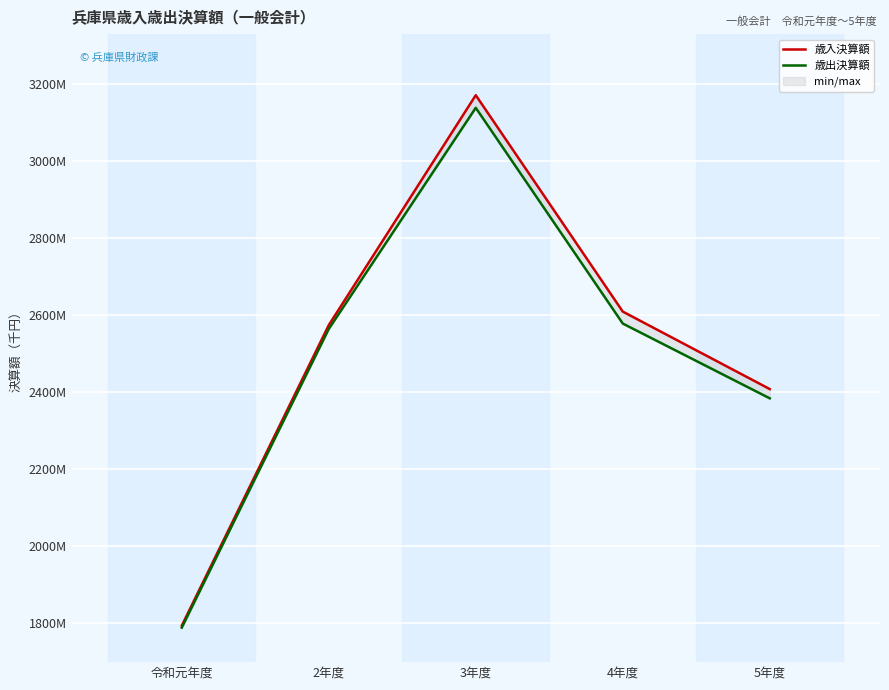

Which category has the highest value in the 歳出決算額 series?

3年度